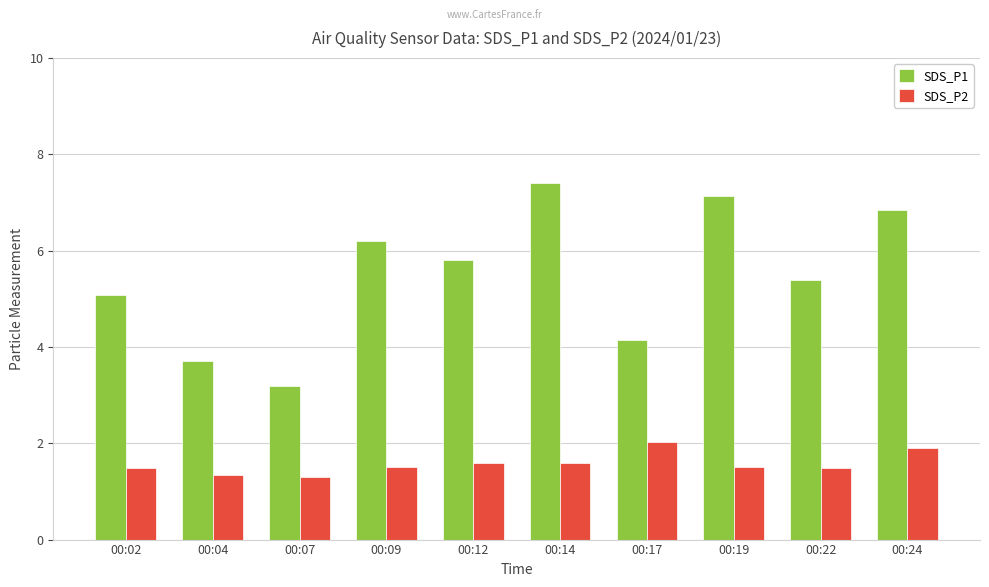

What is the maximum value shown in the chart?

7.4